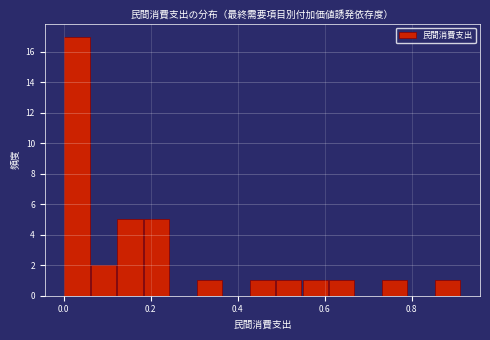

Read against the x-axis, roughly where is the centre of the tallest bar?

0.04